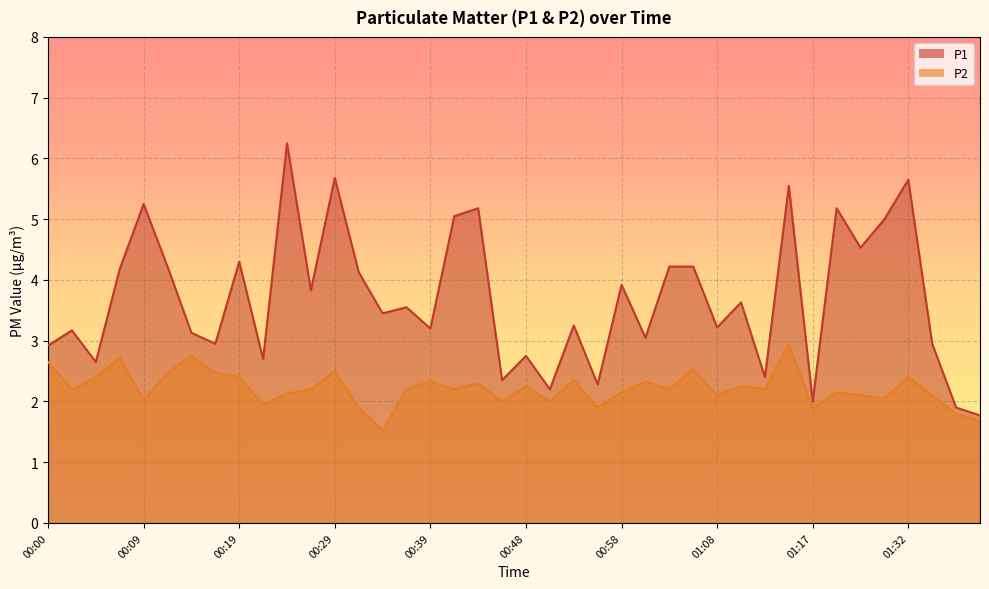

Which series has the largest range (max minus min)?

P1